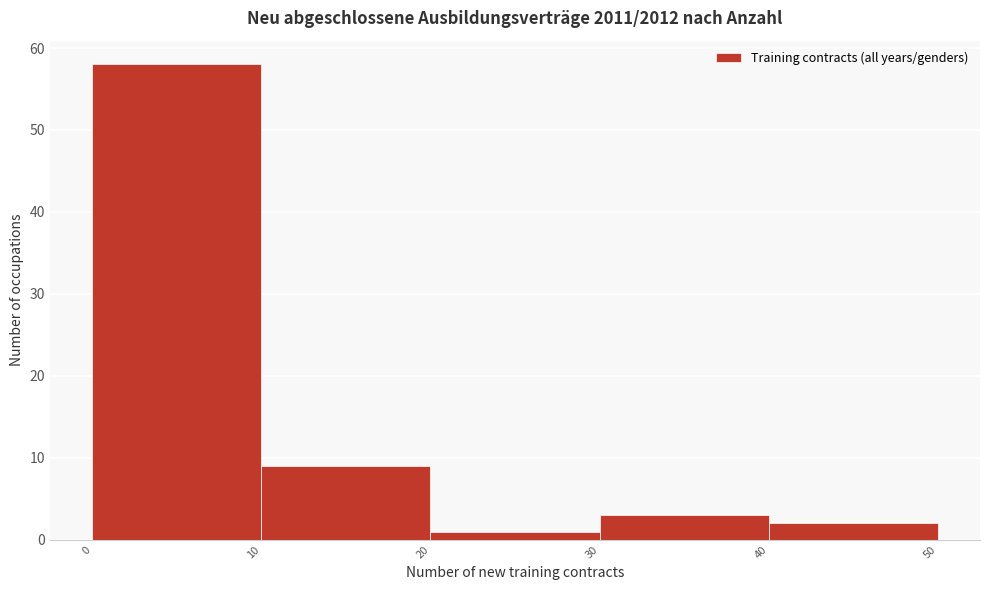

Reading left to right, list every bar in this chart as the range it spans on the x-axis followed by its height. The values are not printed on the chart, so give them approximately, as read against the axis.

0 to 10: 58
10 to 20: 9
20 to 30: 1
30 to 40: 3
40 to 50: 2